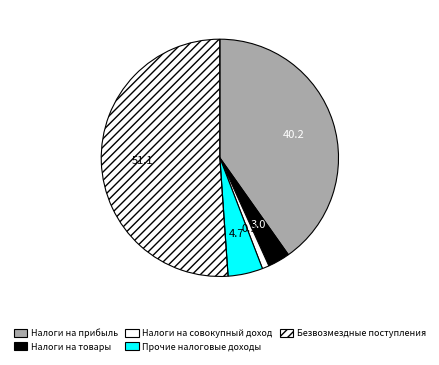

Count the number of slices in the pie.

5